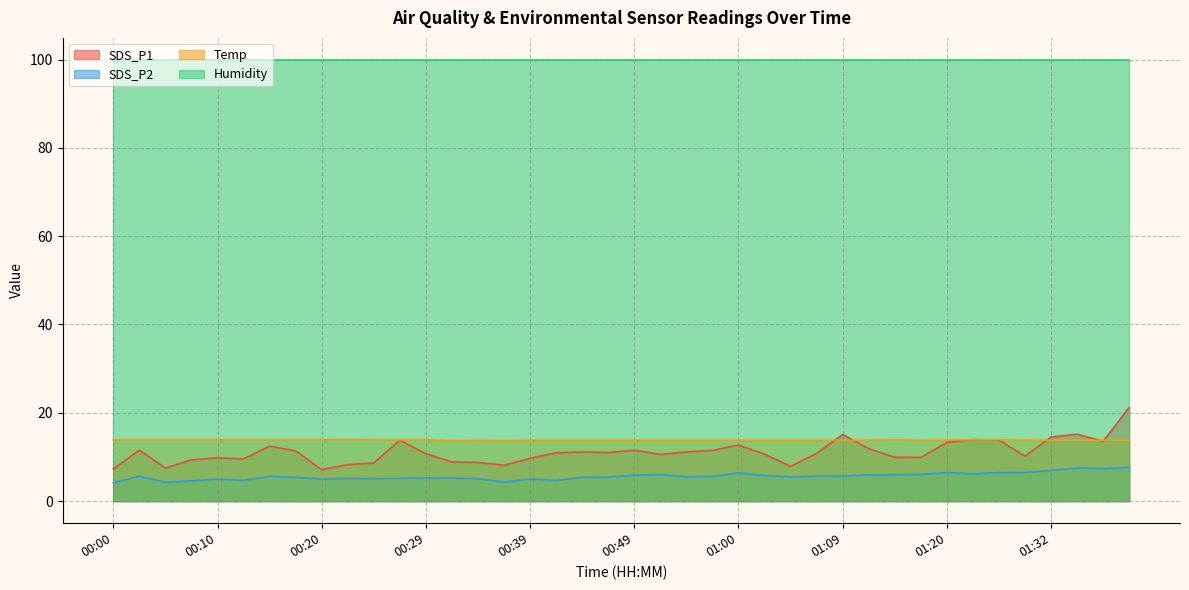

True or false: Temp and SDS_P2 cross at least once.

False